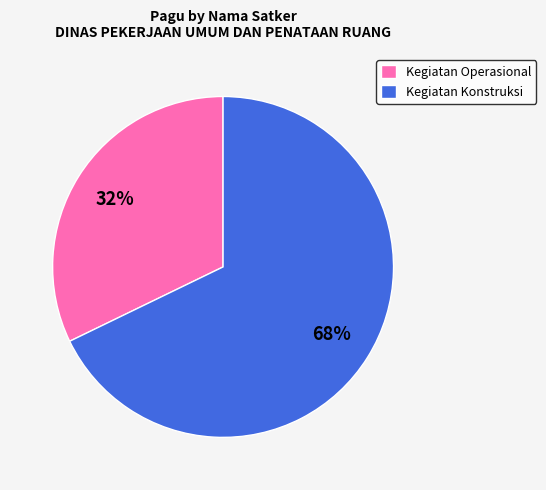

The Kegiatan Konstruksi slice represents 54% of the pie. True or false?

False